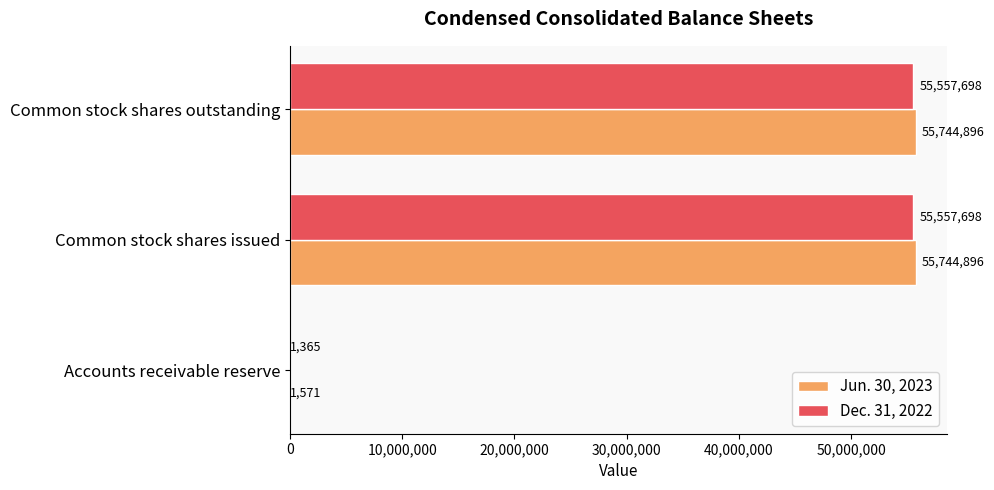

Which series has the largest total across all categories?

Jun. 30, 2023